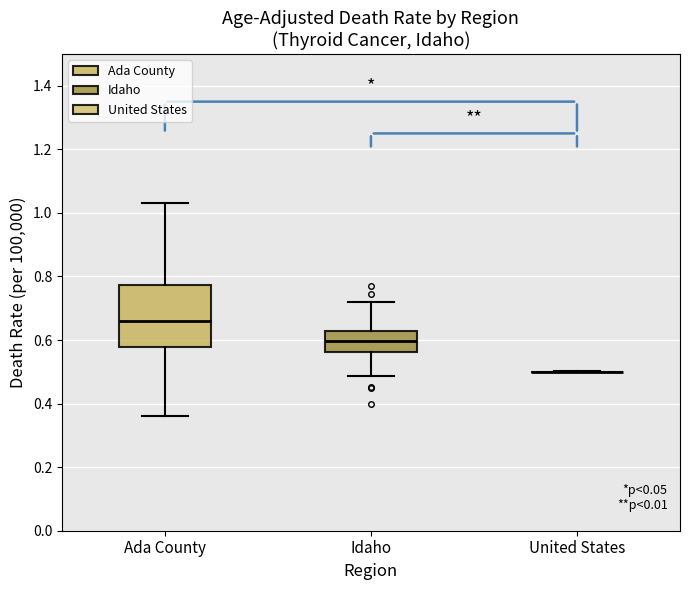

Reading left to right, read every box against the y-axis: the position of its median line, the range the box covers, and the ends of its whiskers. The values are not printed on the chart, so give them approximately, as read against the axis.

Ada County: median 0.66, box 0.58 to 0.78, whiskers 0.36 to 1.04
Idaho: median 0.60, box 0.56 to 0.62, whiskers 0.48 to 0.72
United States: box collapsed to a line at 0.50, whiskers 0.50 to 0.50